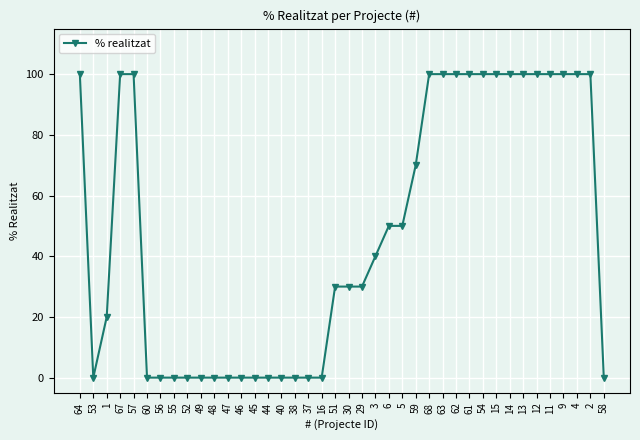

How many data points are less than 40?

20